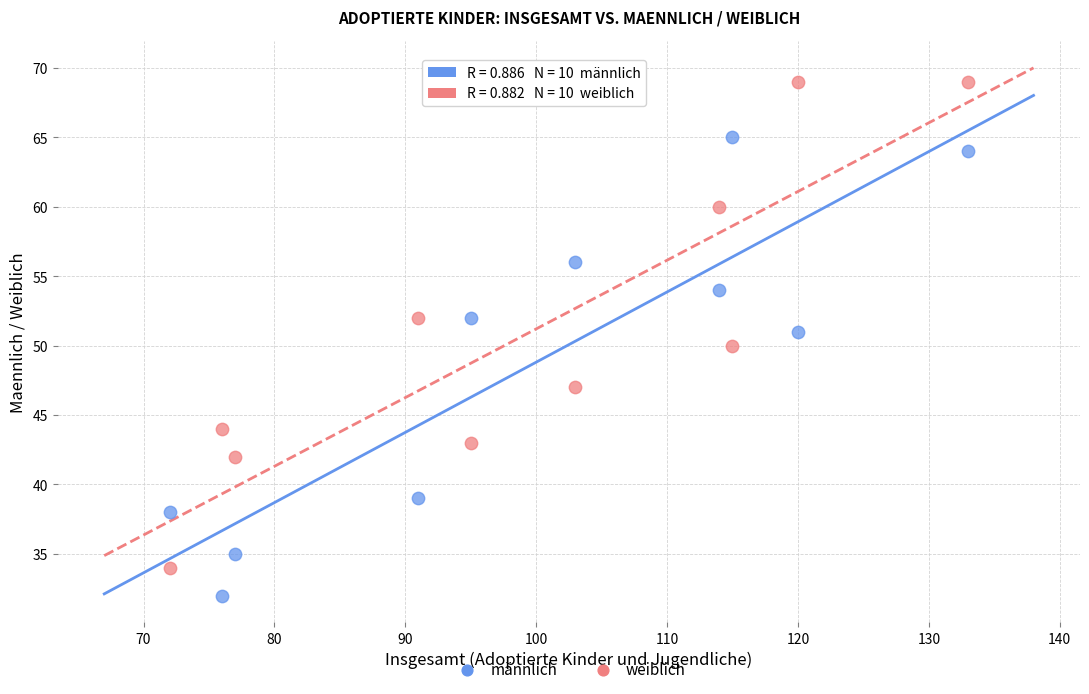

Across all data points, what is the range of Y values (max minus min)?

37